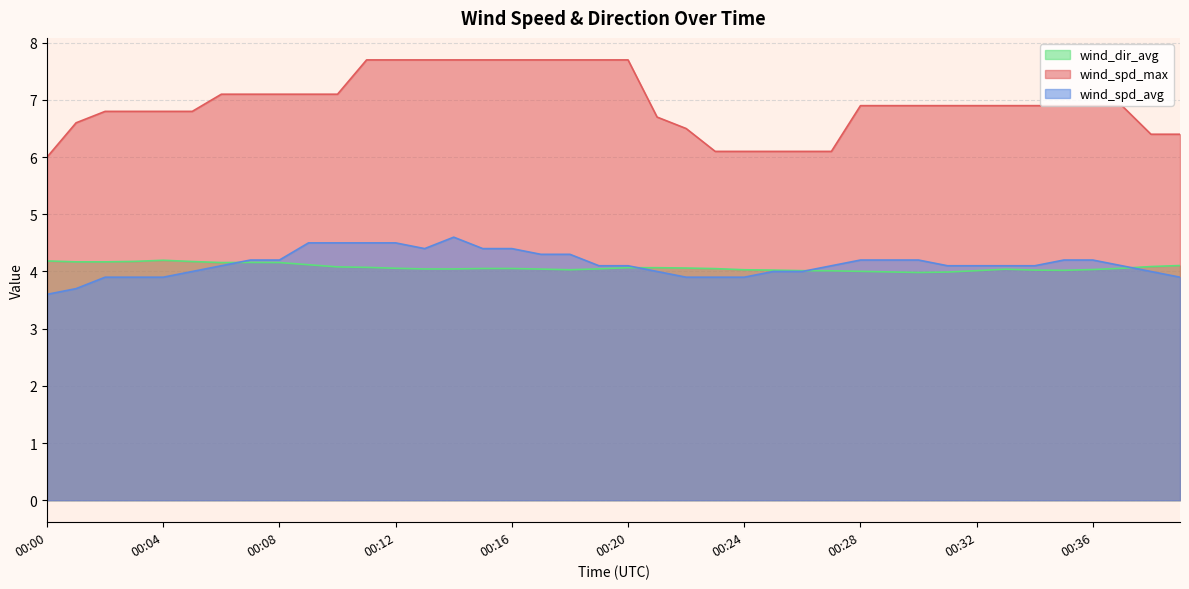

Reading left to right, list all the values displayed in this chart.

wind_spd_avg: 00:00=3.6	00:01=3.7	00:02=3.9	00:03=3.9	00:04=3.9	00:05=4.0	00:06=4.1	00:07=4.2	00:08=4.2	00:09=4.5	00:10=4.5	00:11=4.5	00:12=4.5	00:13=4.4	00:14=4.6	00:15=4.4	00:16=4.4	00:17=4.3	00:18=4.3	00:19=4.1	00:20=4.1	00:21=4.0	00:22=3.9	00:23=3.9	00:24=3.9	00:25=4.0	00:26=4.0	00:27=4.1	00:28=4.2	00:29=4.2	00:30=4.2	00:31=4.1	00:32=4.1	00:33=4.1	00:34=4.1	00:35=4.2	00:36=4.2	00:37=4.1	00:38=4.0	00:39=3.9
wind_spd_max: 00:00=6.0	00:01=6.6	00:02=6.8	00:03=6.8	00:04=6.8	00:05=6.8	00:06=7.1	00:07=7.1	00:08=7.1	00:09=7.1	00:10=7.1	00:11=7.7	00:12=7.7	00:13=7.7	00:14=7.7	00:15=7.7	00:16=7.7	00:17=7.7	00:18=7.7	00:19=7.7	00:20=7.7	00:21=6.7	00:22=6.5	00:23=6.1	00:24=6.1	00:25=6.1	00:26=6.1	00:27=6.1	00:28=6.9	00:29=6.9	00:30=6.9	00:31=6.9	00:32=6.9	00:33=6.9	00:34=6.9	00:35=6.9	00:36=6.9	00:37=6.9	00:38=6.4	00:39=6.4
wind_dir_avg: 00:00=4.2	00:01=4.2	00:02=4.2	00:03=4.2	00:04=4.2	00:05=4.2	00:06=4.2	00:07=4.2	00:08=4.2	00:09=4.1	00:10=4.1	00:11=4.1	00:12=4.1	00:13=4.0	00:14=4.0	00:15=4.1	00:16=4.1	00:17=4.0	00:18=4.0	00:19=4.0	00:20=4.1	00:21=4.1	00:22=4.1	00:23=4.0	00:24=4.0	00:25=4.0	00:26=4.0	00:27=4.0	00:28=4.0	00:29=4.0	00:30=4.0	00:31=4.0	00:32=4.0	00:33=4.0	00:34=4.0	00:35=4.0	00:36=4.0	00:37=4.1	00:38=4.1	00:39=4.1